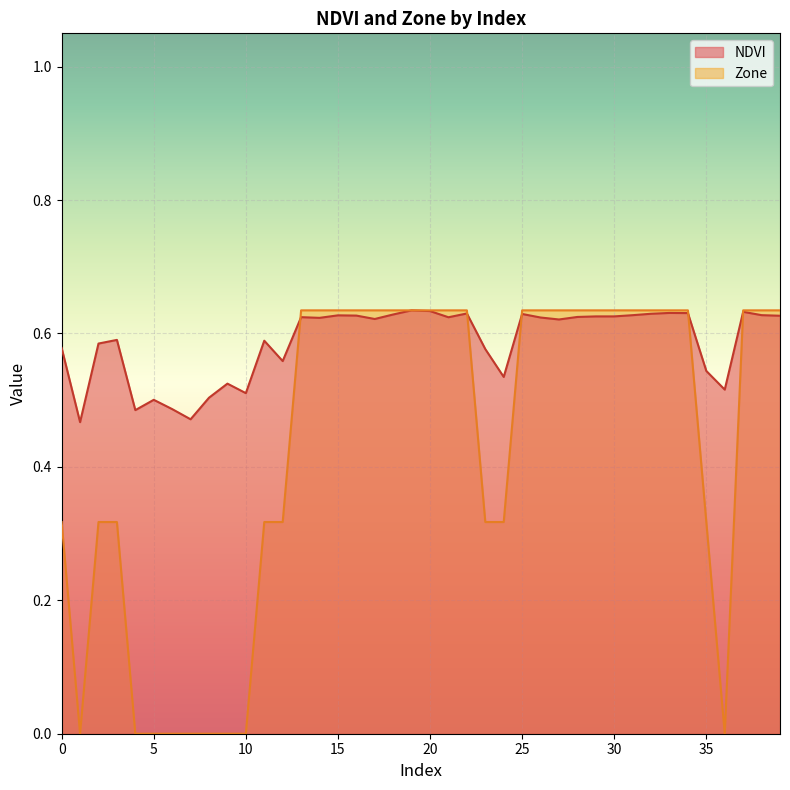

Which series has the widest spread of values?

Zone